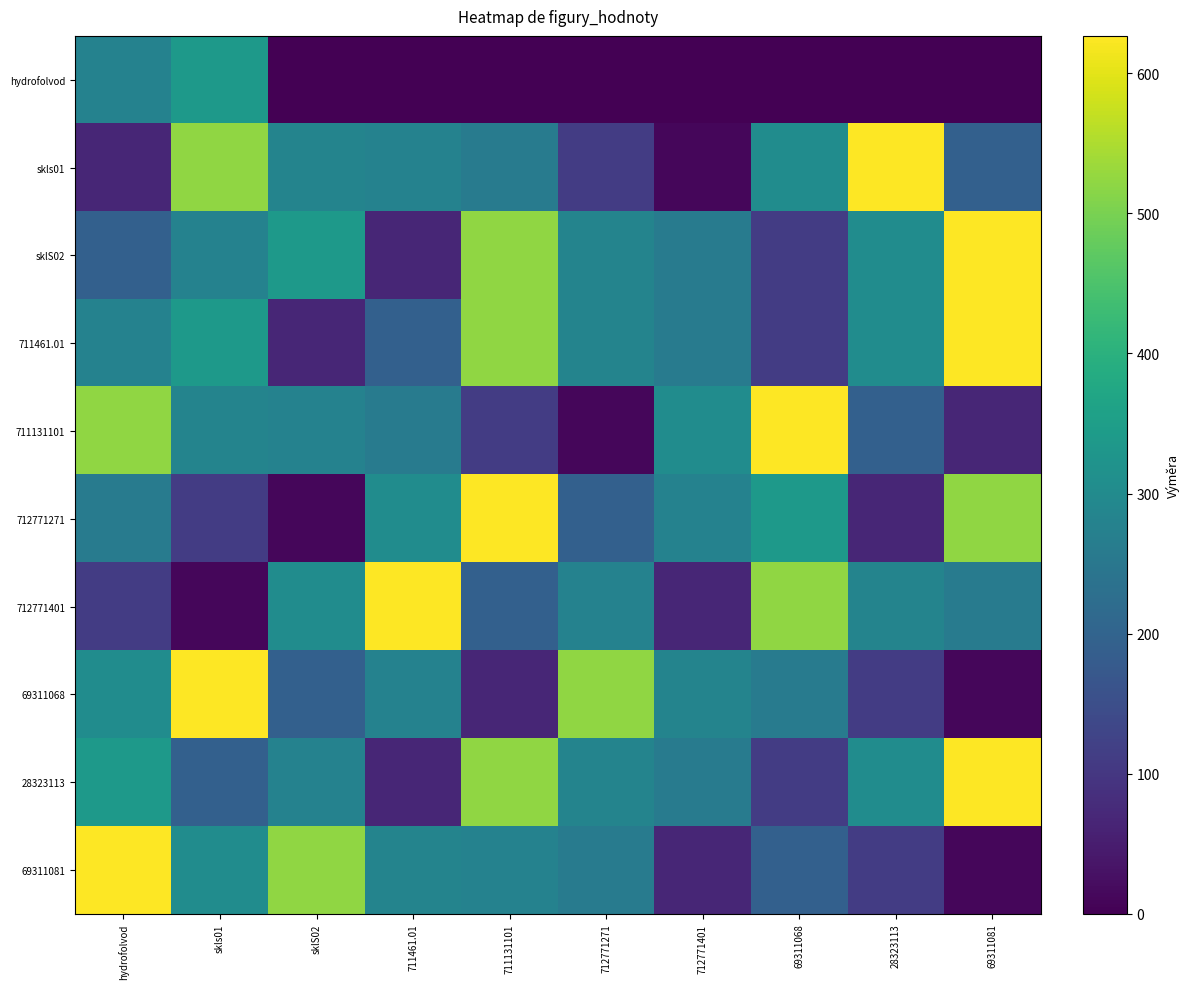

Which has a higher value, skls01 or 711131101?

skls01